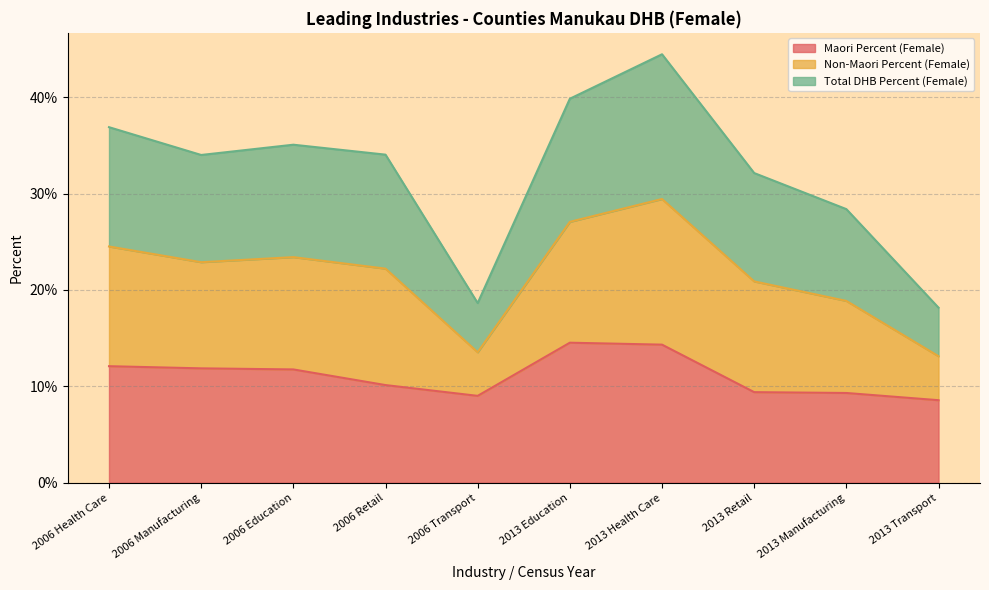

What is the highest value of the Maori Percent (Female) series?

0.1